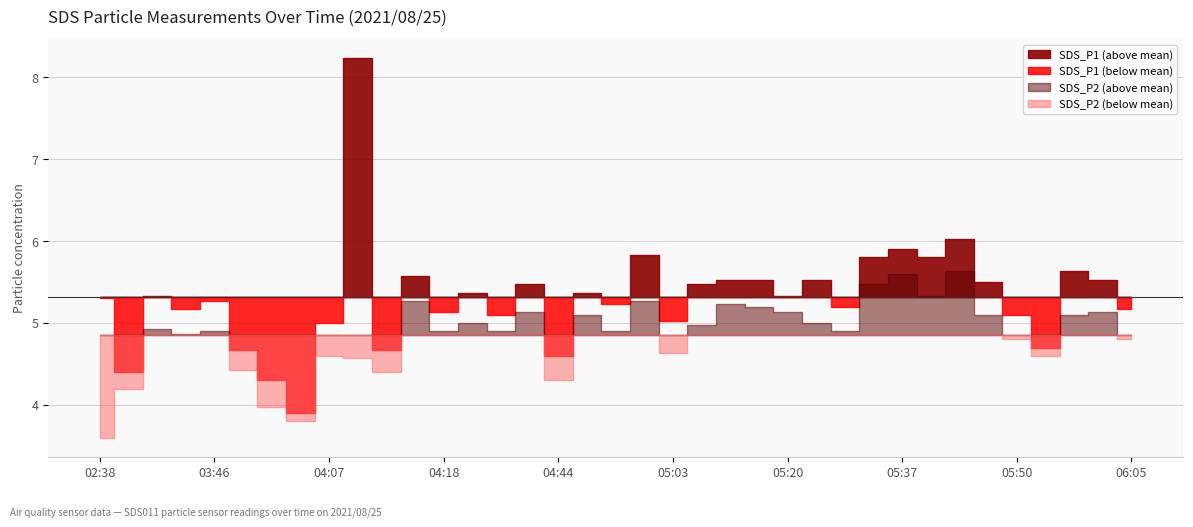

What is the sum of the SDS_P1 values at 05:03 and 05:50?

10.1